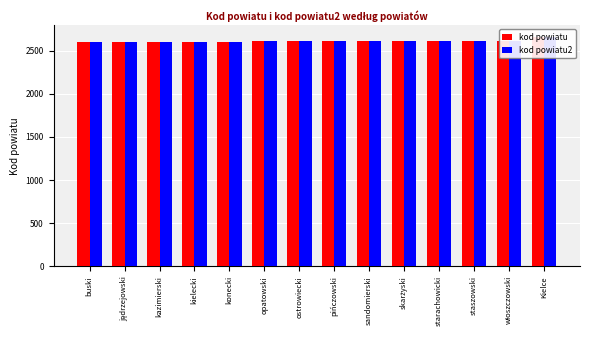

How many bars are there in total?

28